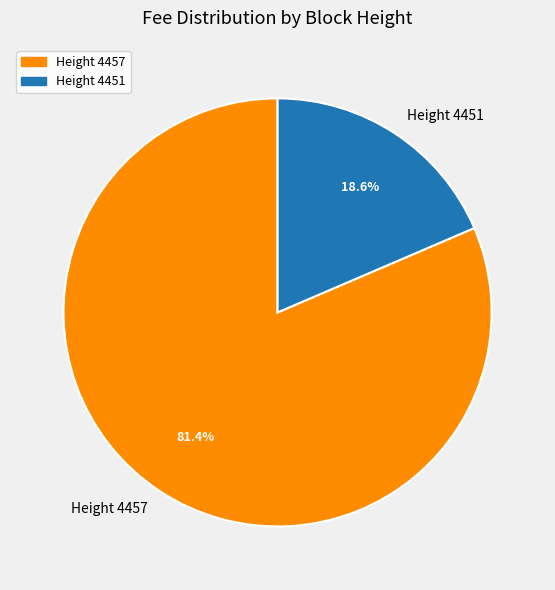

Do Height 4451 and Height 4457 together represent more than half of the pie?

Yes